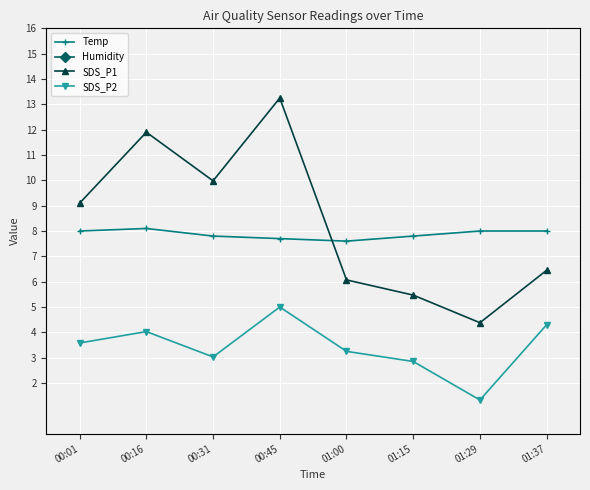

How many interior local peaks does the Temp series have?

1